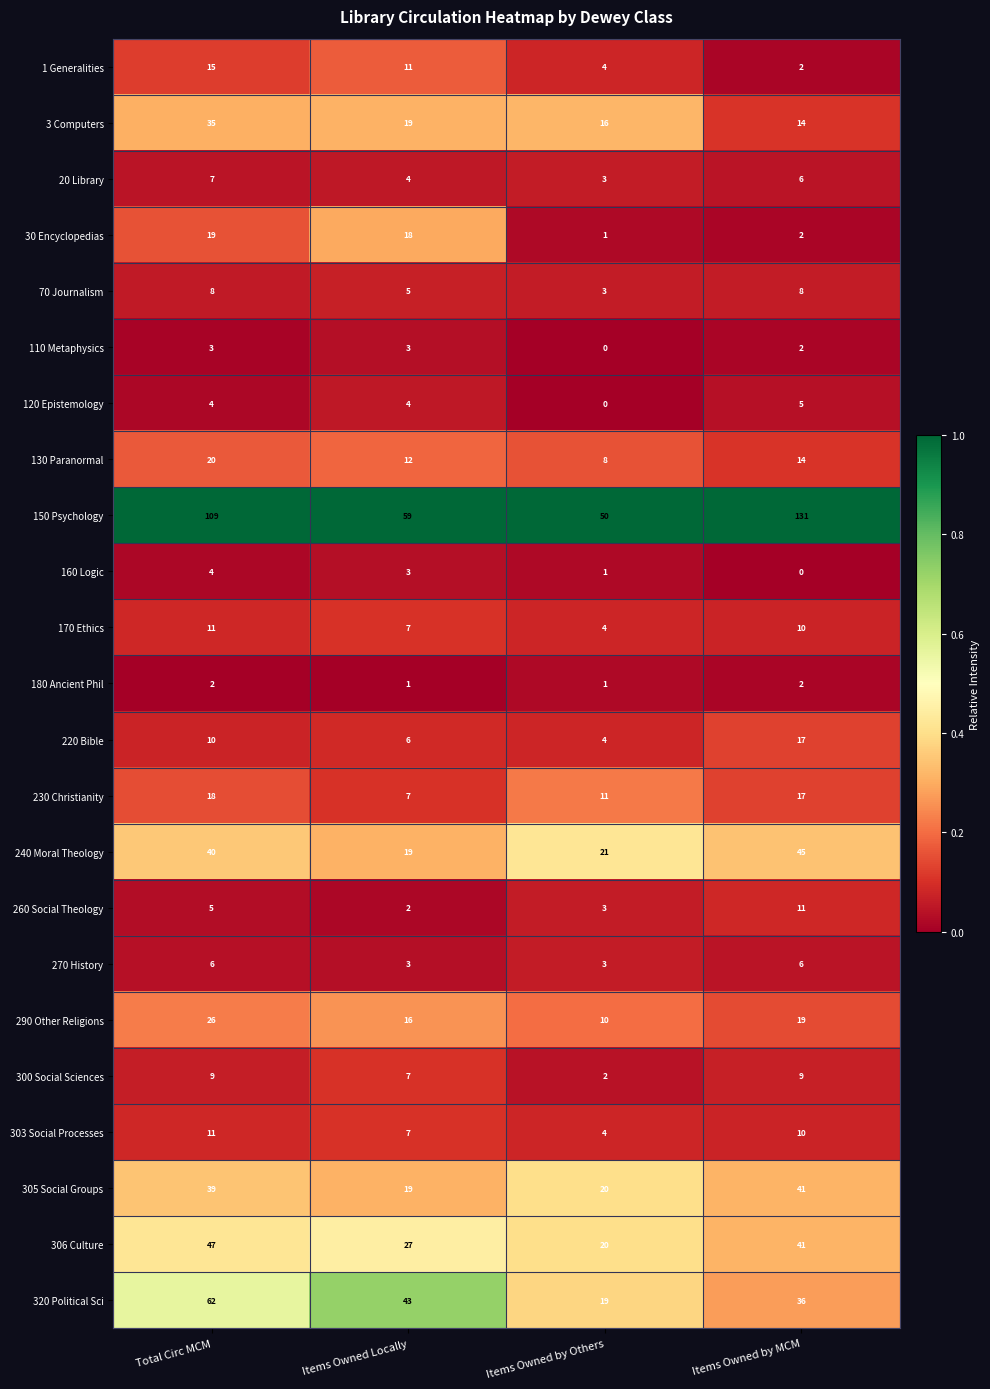

Which series has the widest spread of values?

150 Psychology